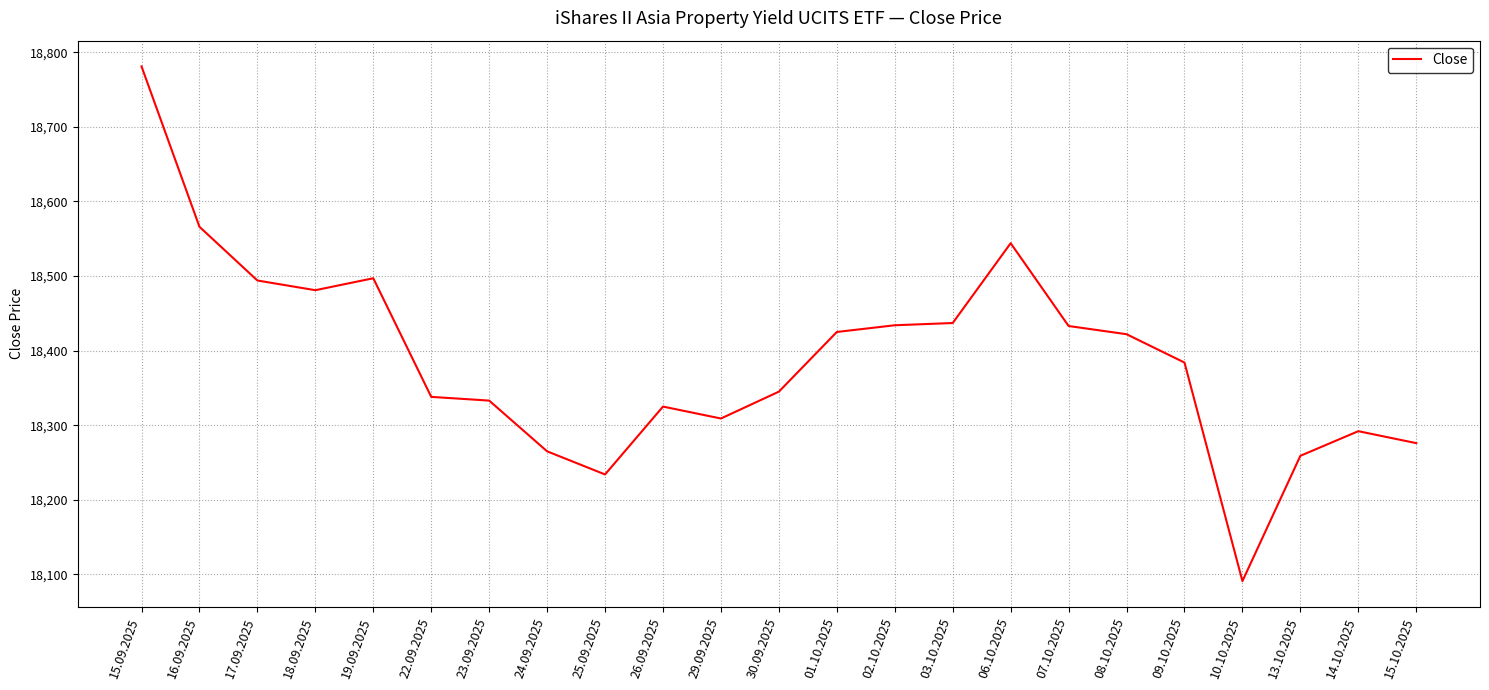

What is the ratio of the value at 23.09.2025 to the value at 14.10.2025?

1.0